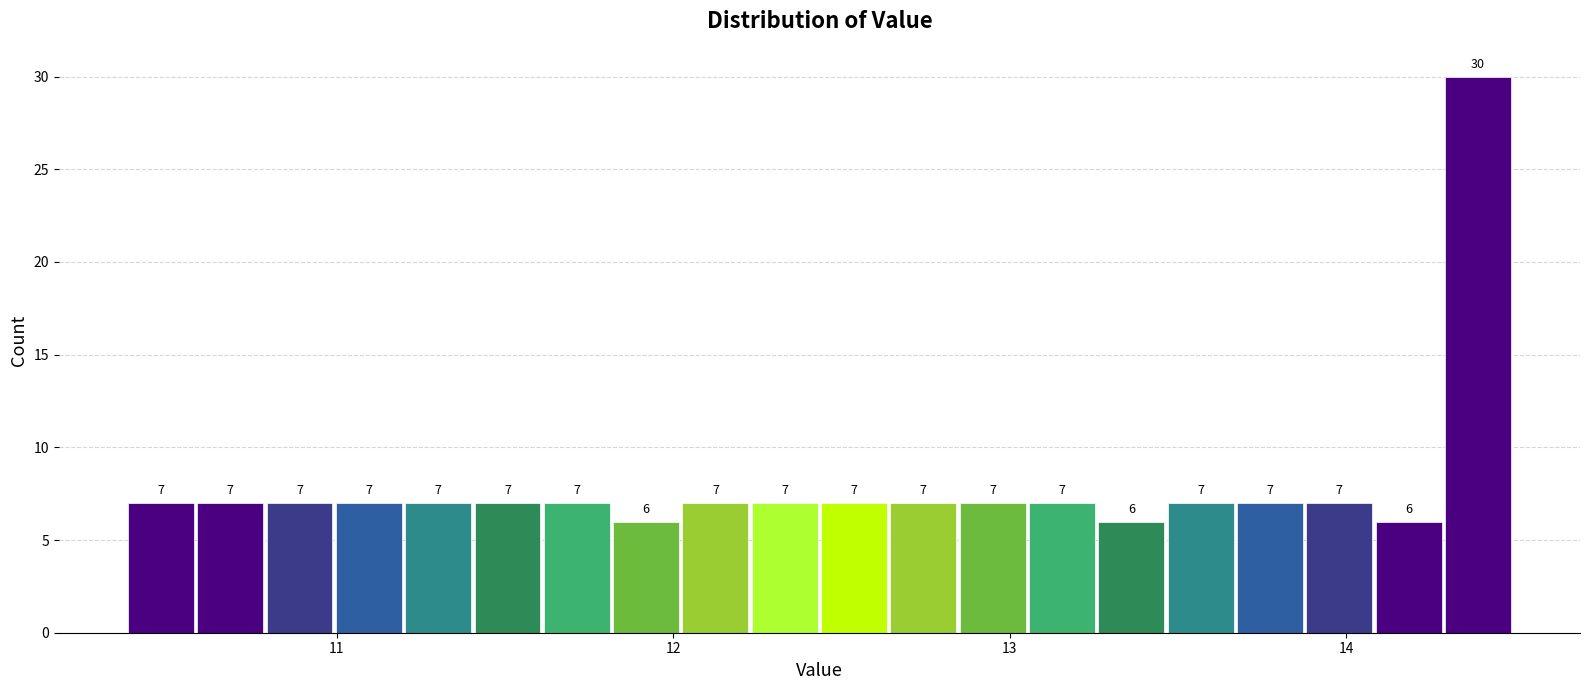

Around what value on the x-axis is the tallest bar? Give the approximate position of its centre, as read against the axis.

14.4